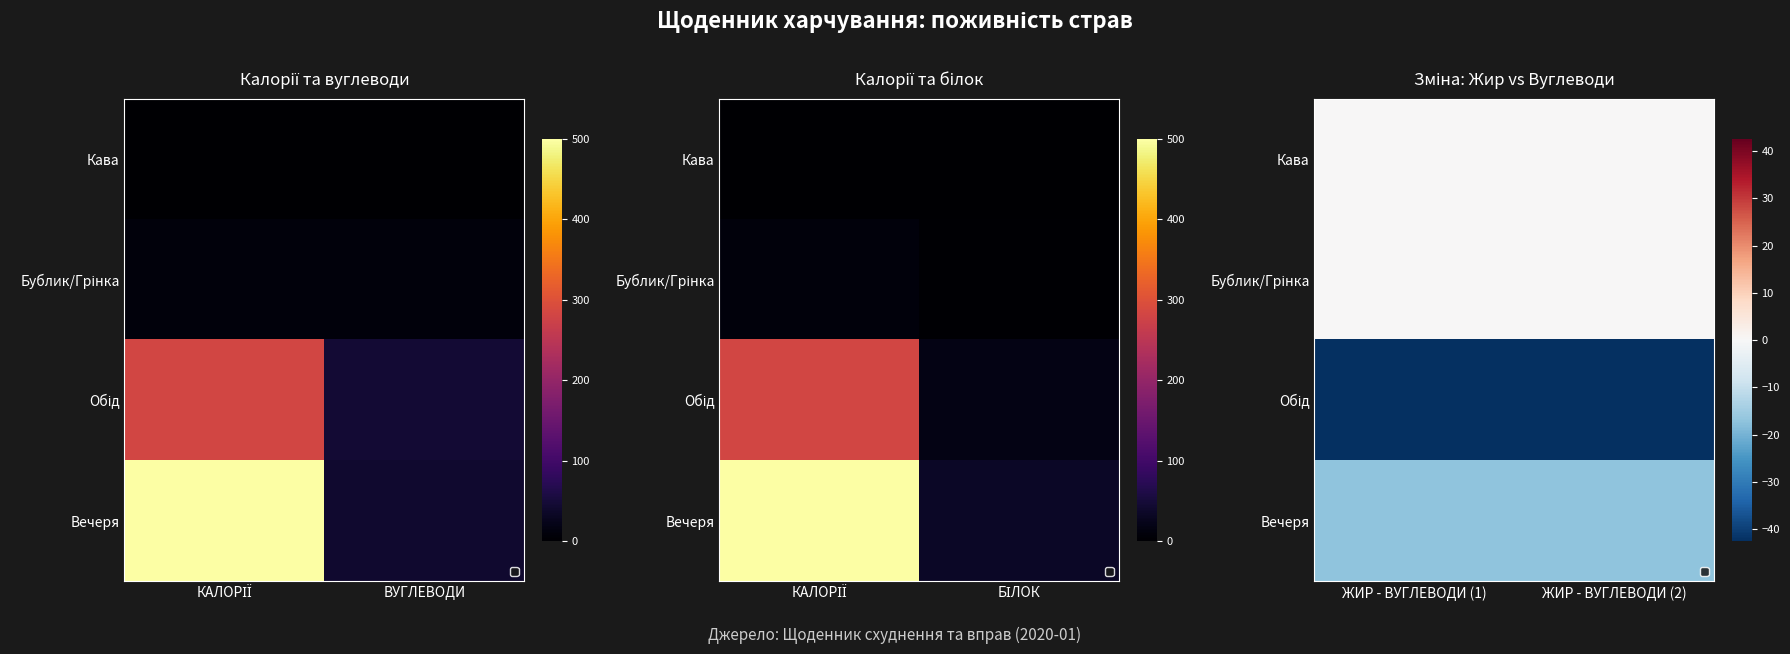

How many categories are shown in the chart?

2